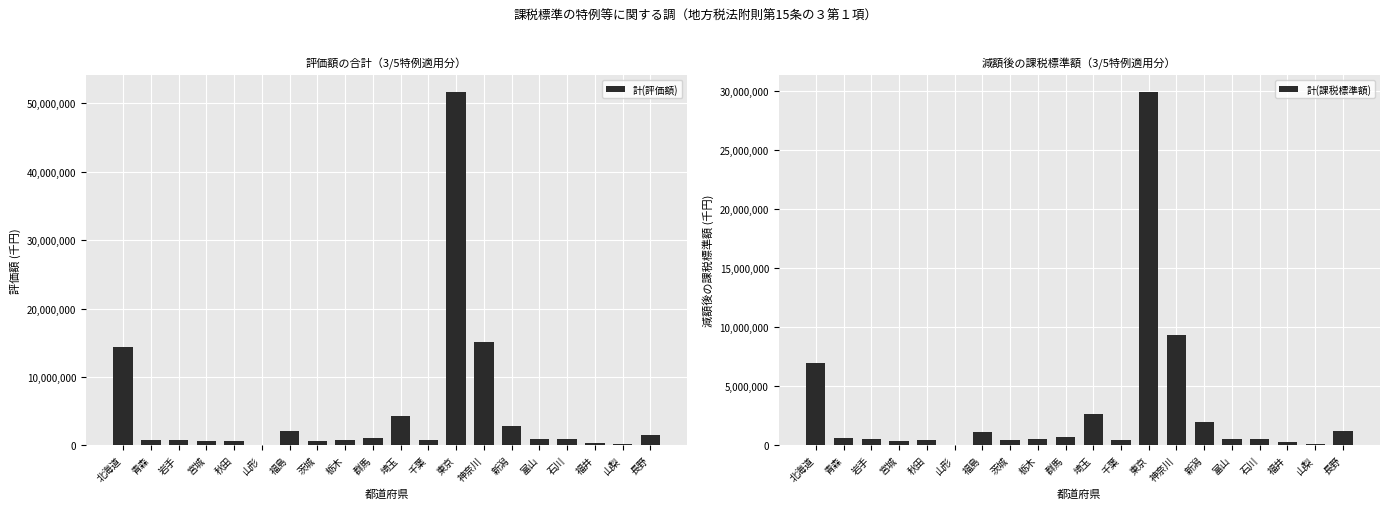

The value of 計(評価額) at 宮城 is 1119684. True or false?

False